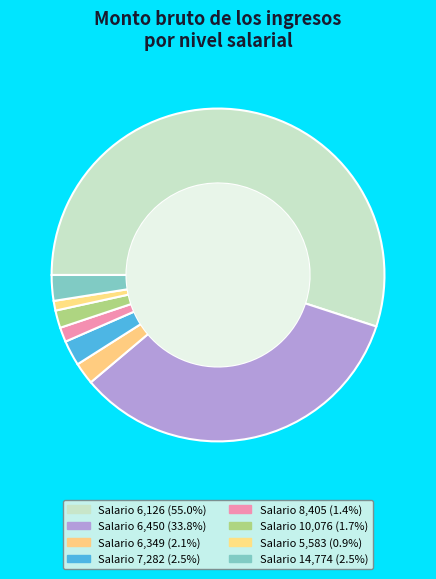

To the nearest percent, what is the difference between the largest and smallest slice percentages?

54%